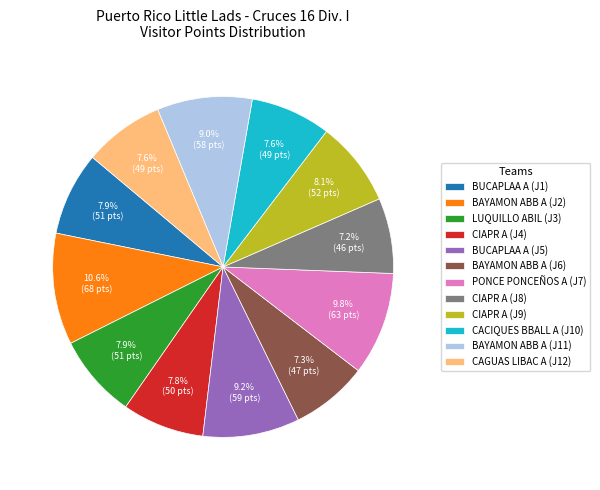

To the nearest percent, what is the average slice percentage?

8%